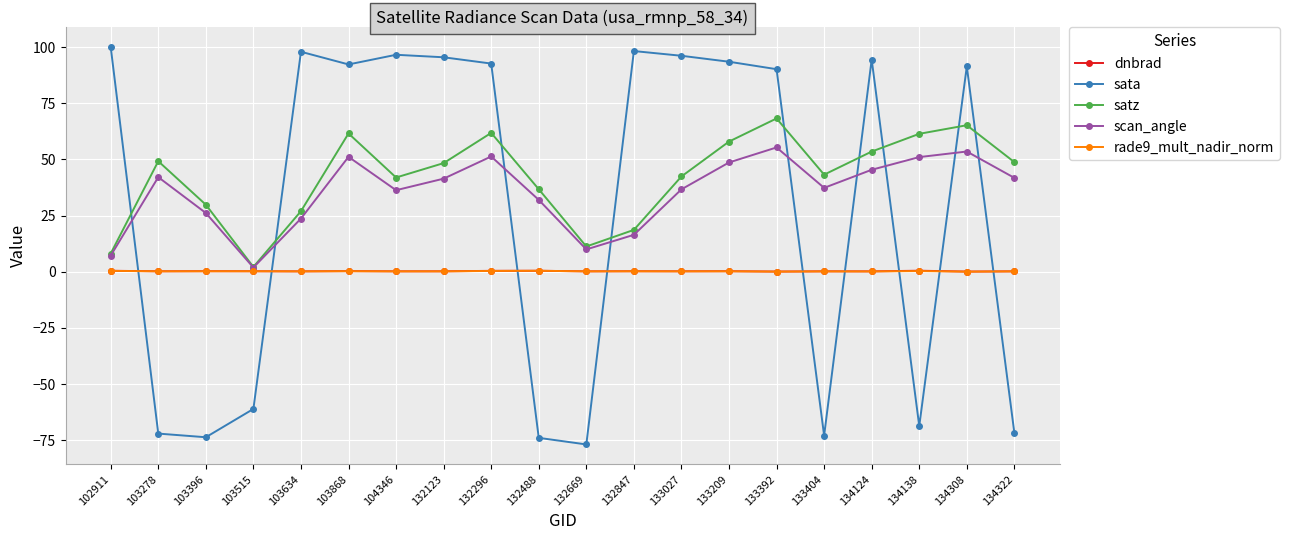

The sata series shows -76.9 at 132669. True or false?

True